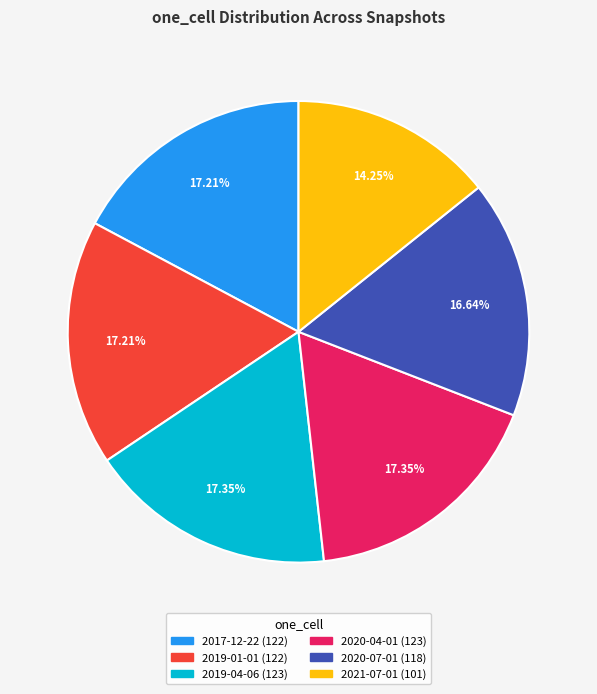

Does any single category account for the majority?

No